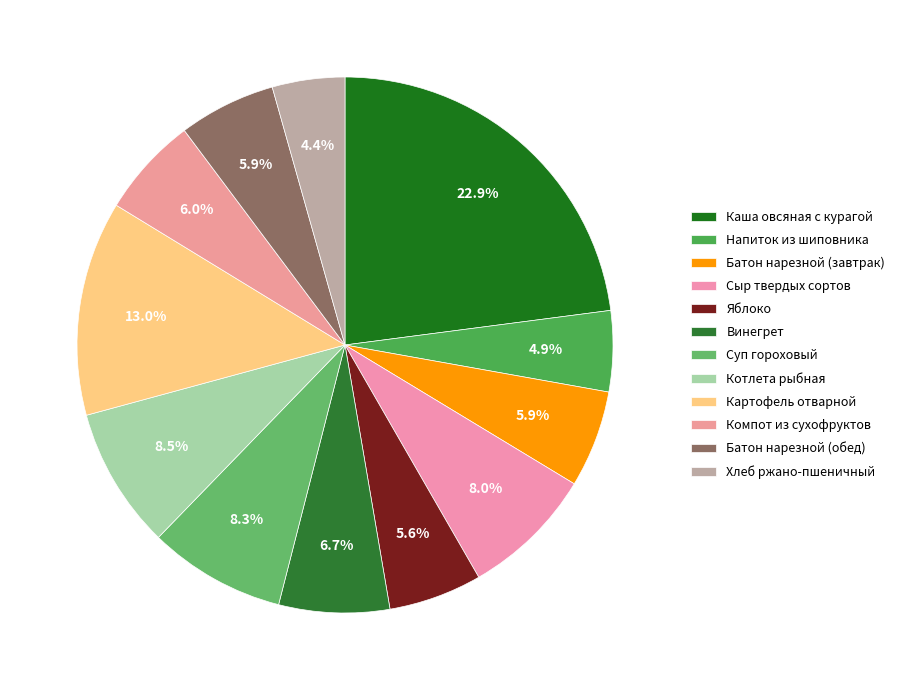

To the nearest percent, what percentage of the pie is Яблоко?

6%